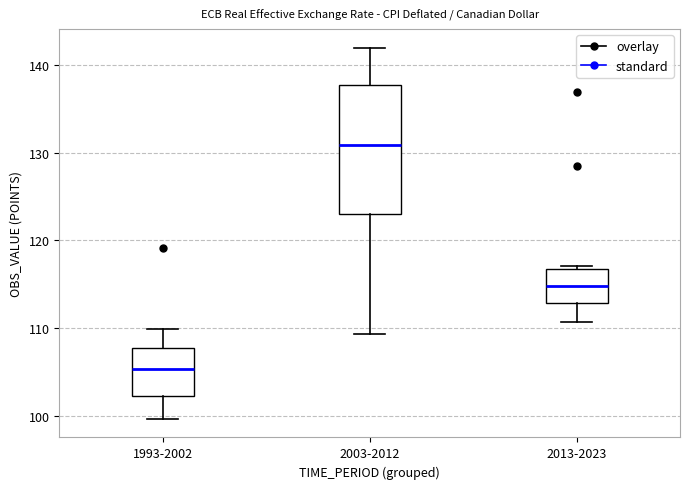

Which box's median line is the lowest?

1993-2002